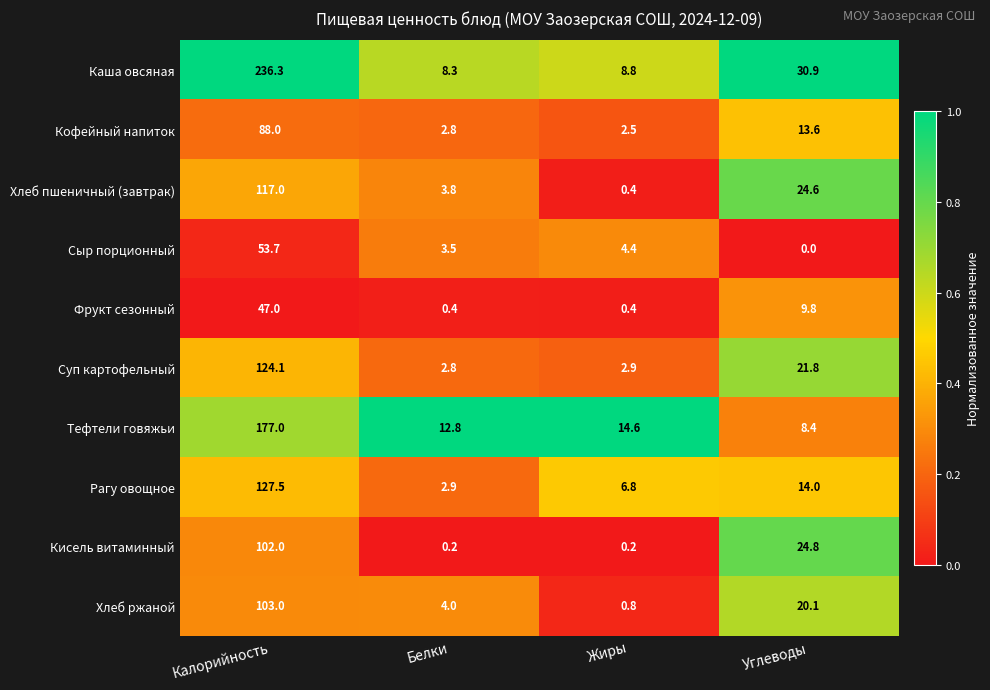

At how many categories does at least one series exceed 0?

4